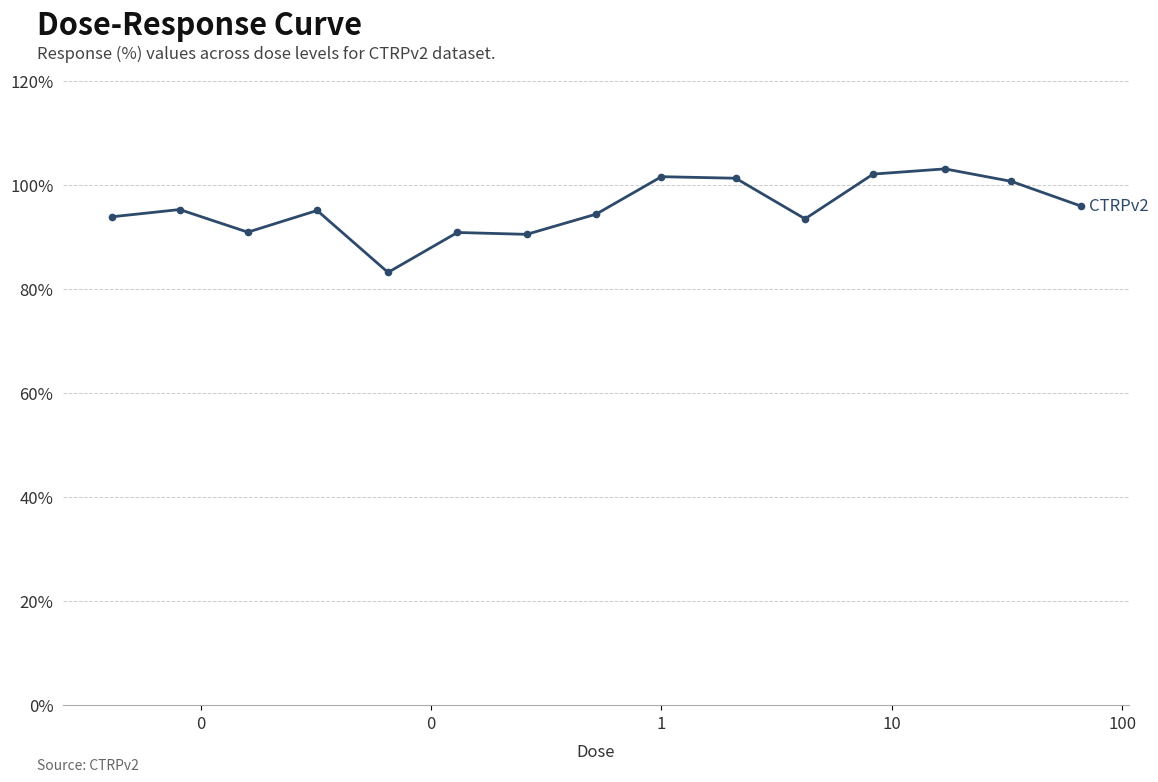

What is the average value?

95.5